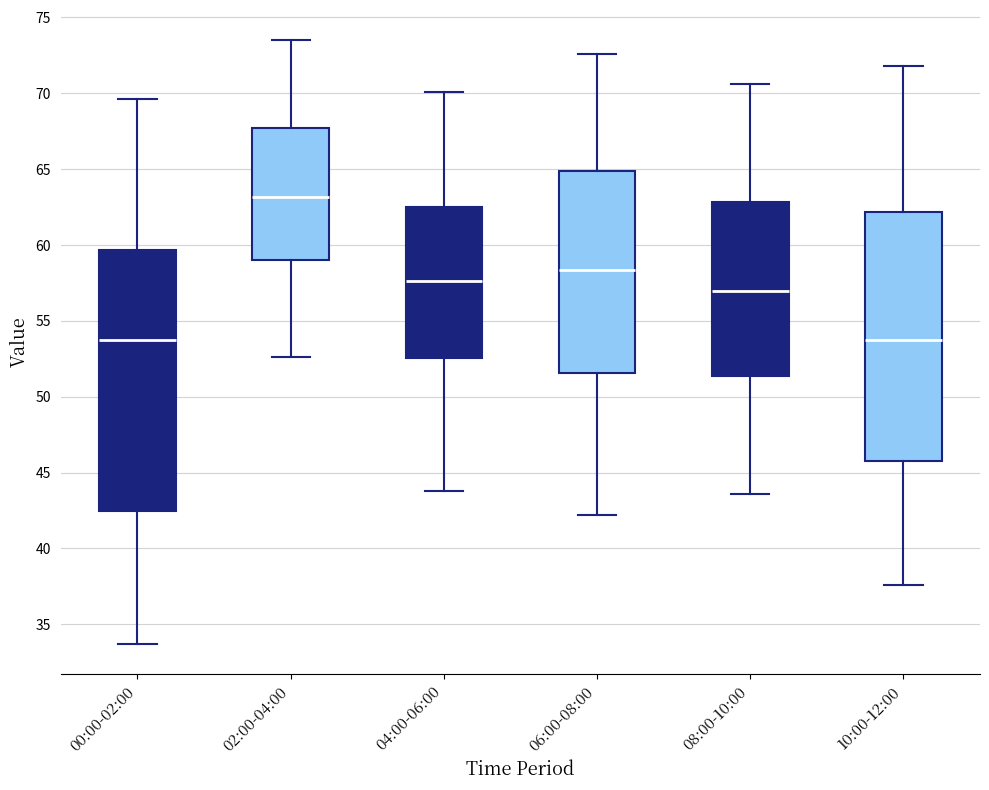

Reading left to right, read every box against the y-axis: the position of its median line, the range the box covers, and the ends of its whiskers. The values are not printed on the chart, so give them approximately, as read against the axis.

00:00-02:00: median 54.0, box 42.5 to 59.5, whiskers 33.5 to 69.5
02:00-04:00: median 63.0, box 59.0 to 67.5, whiskers 52.5 to 73.5
04:00-06:00: median 57.5, box 52.5 to 62.5, whiskers 44.0 to 70.0
06:00-08:00: median 58.5, box 51.5 to 65.0, whiskers 42.0 to 72.5
08:00-10:00: median 57.0, box 51.5 to 63.0, whiskers 43.5 to 70.5
10:00-12:00: median 54.0, box 46.0 to 62.0, whiskers 37.5 to 72.0